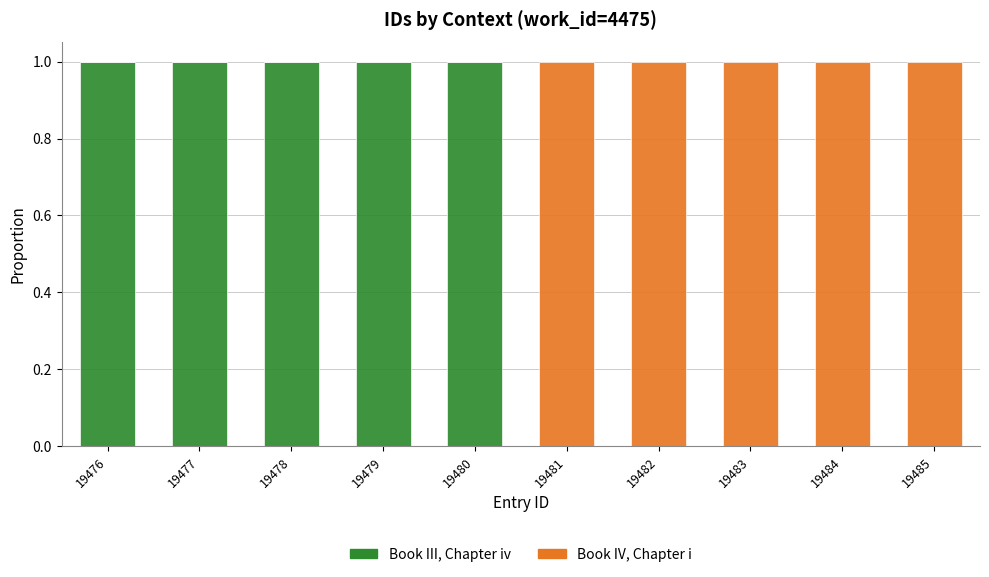

Are the bars horizontal?

No